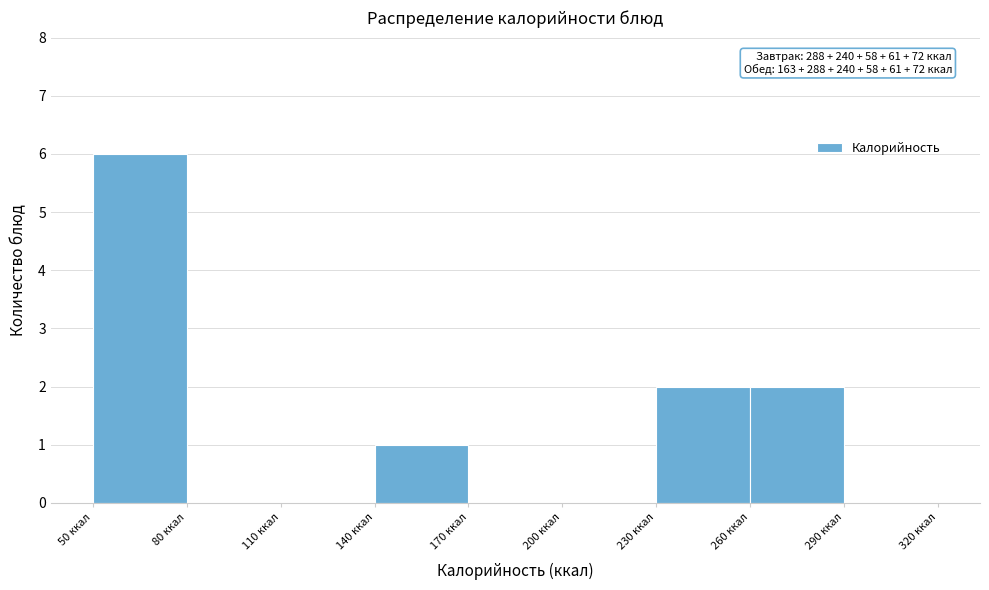

Over which range of the x-axis is the bar tallest?

50 to 80